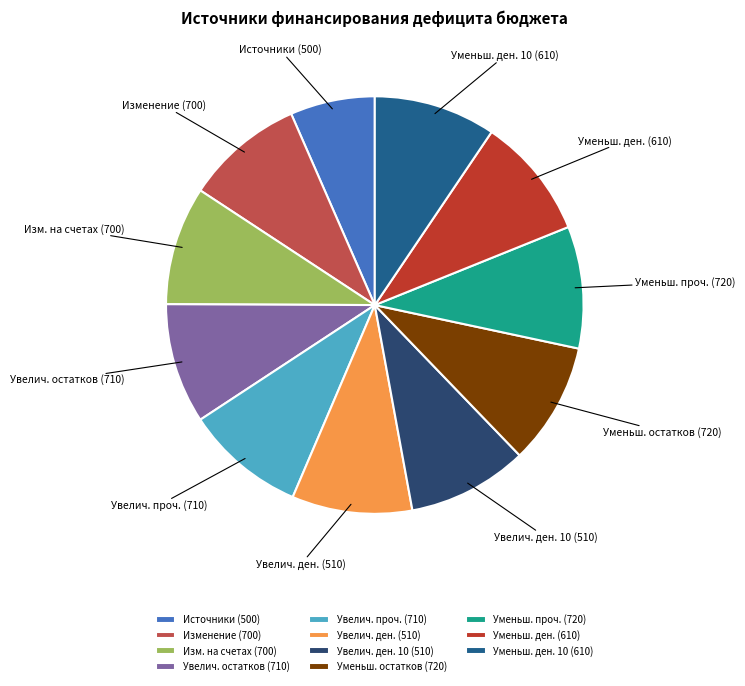

What is the smallest slice in the pie chart?

Источники (500)